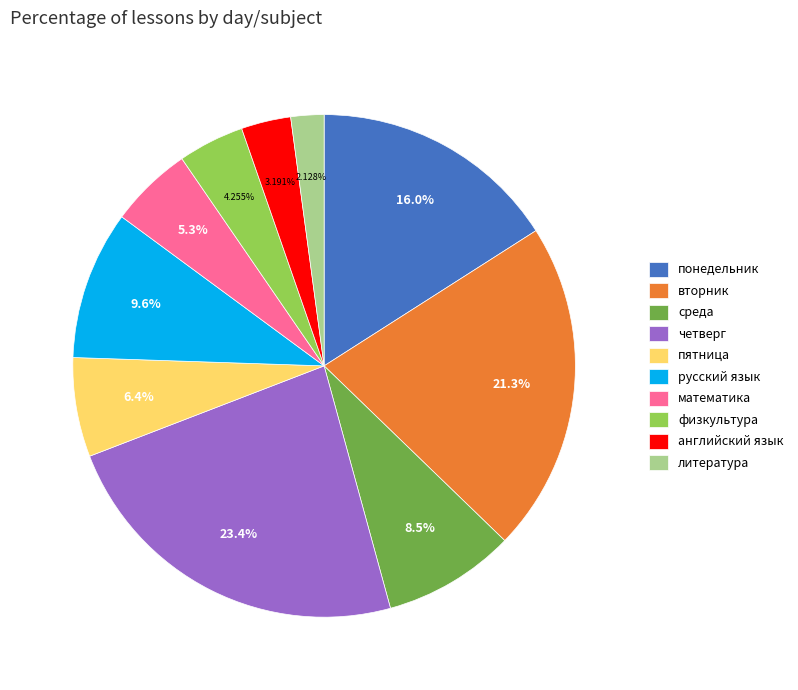

Does any single category account for the majority?

No